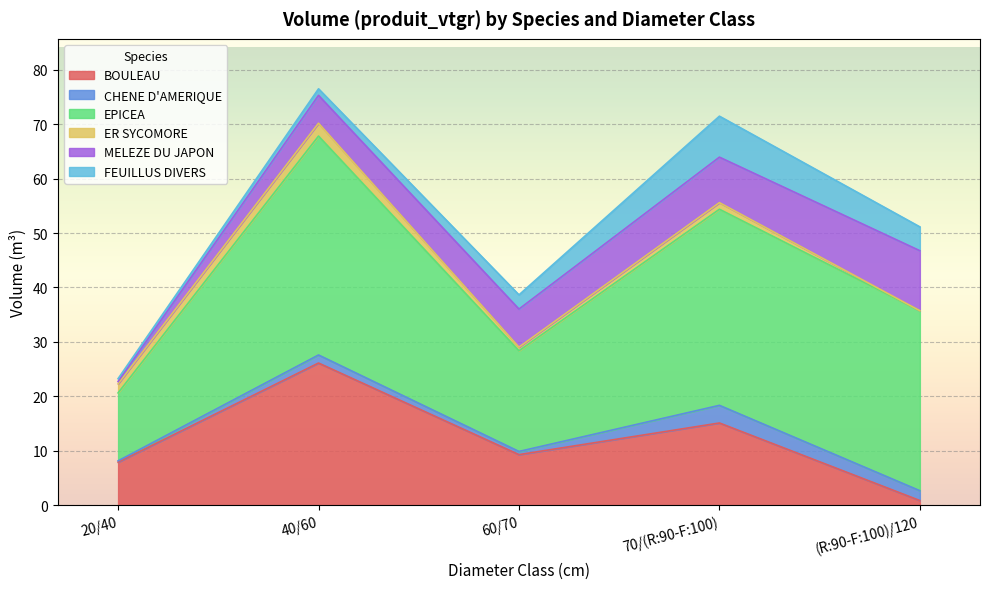

Which has a higher value, 70/(R:90-F:100) or (R:90-F:100)/120?

70/(R:90-F:100)